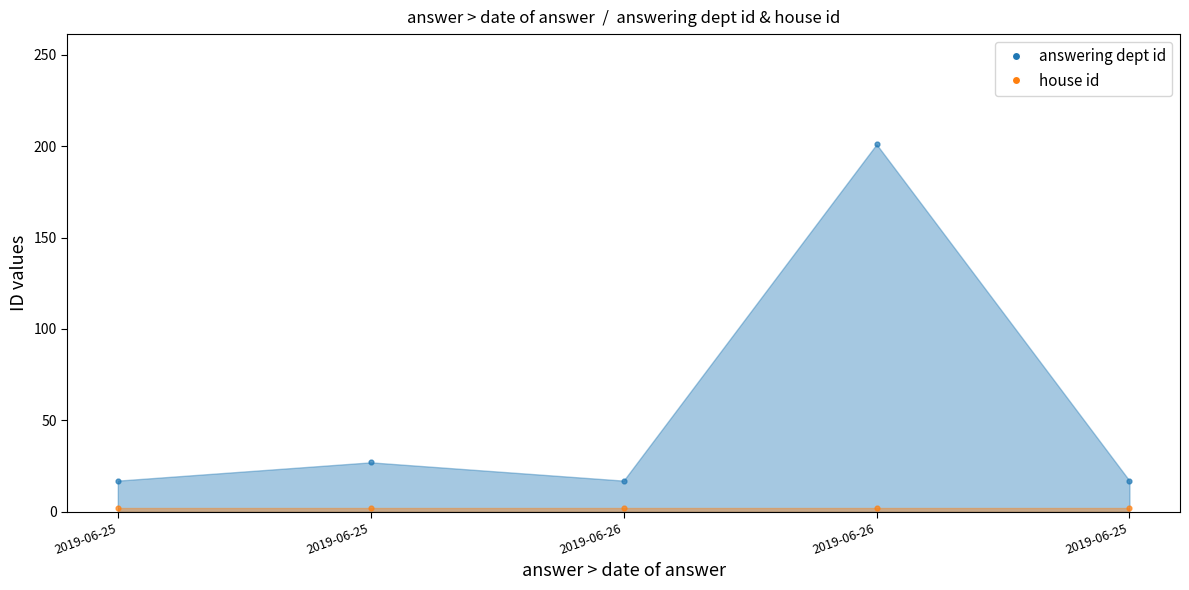

Which series reaches the maximum Y coordinate?

answering dept id